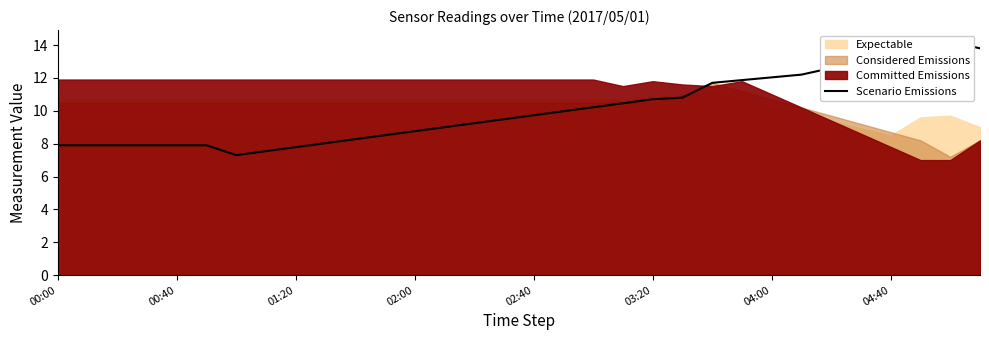

How many interior local peaks (higher than both neighbors) does the data have?

1